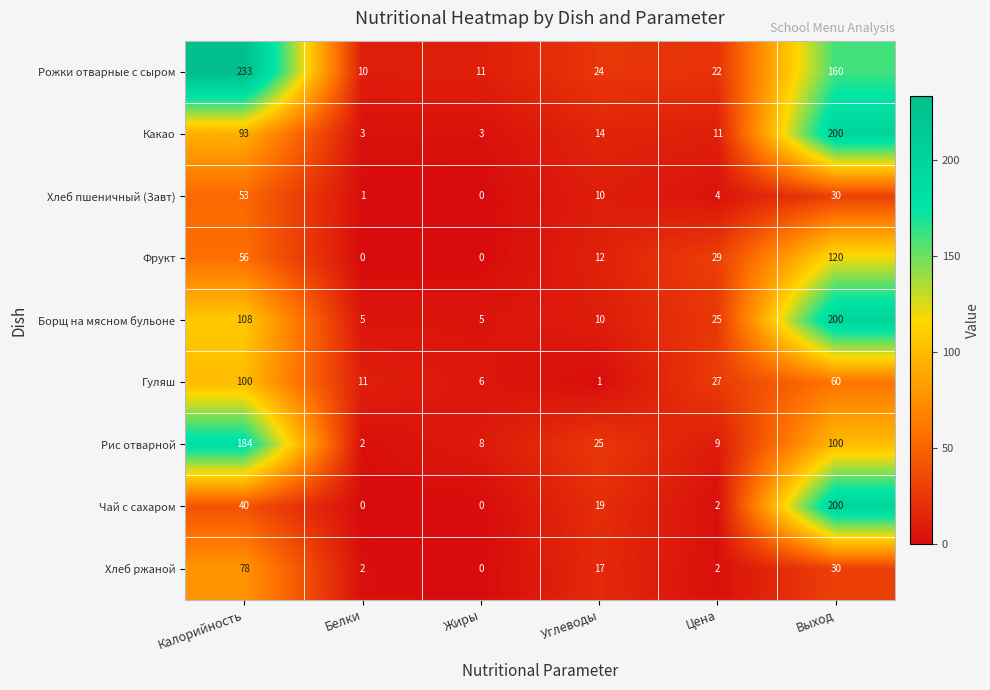

What is the difference between the maximum and minimum values in the Рожки отварные с сыром series?

223